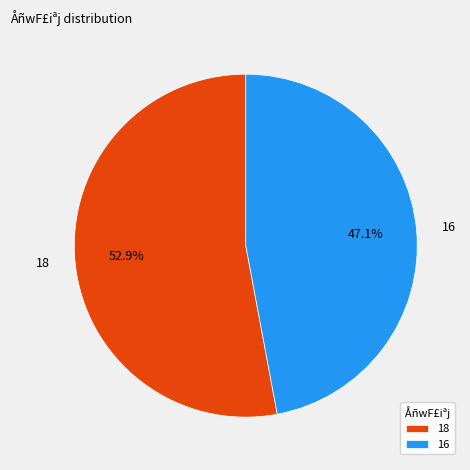

Is it true that 18 is 53% of the pie?

True